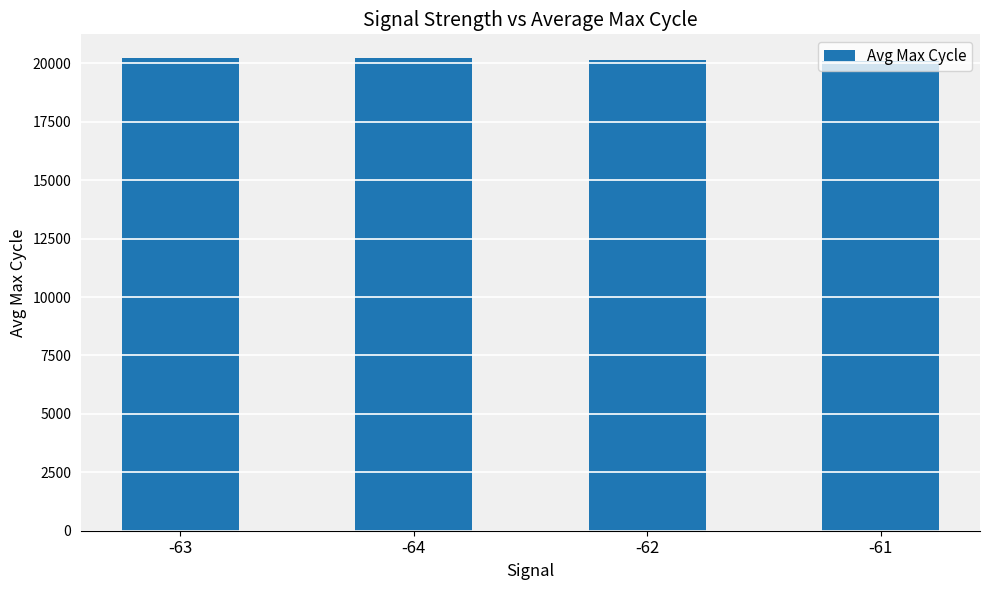

What is the sum of all values?

80673